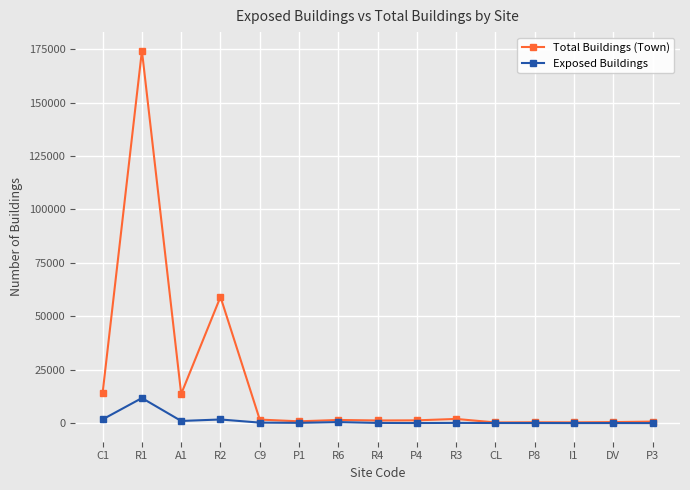

What value does the Total Buildings (Town) series have at I1, to the nearest 10?

380